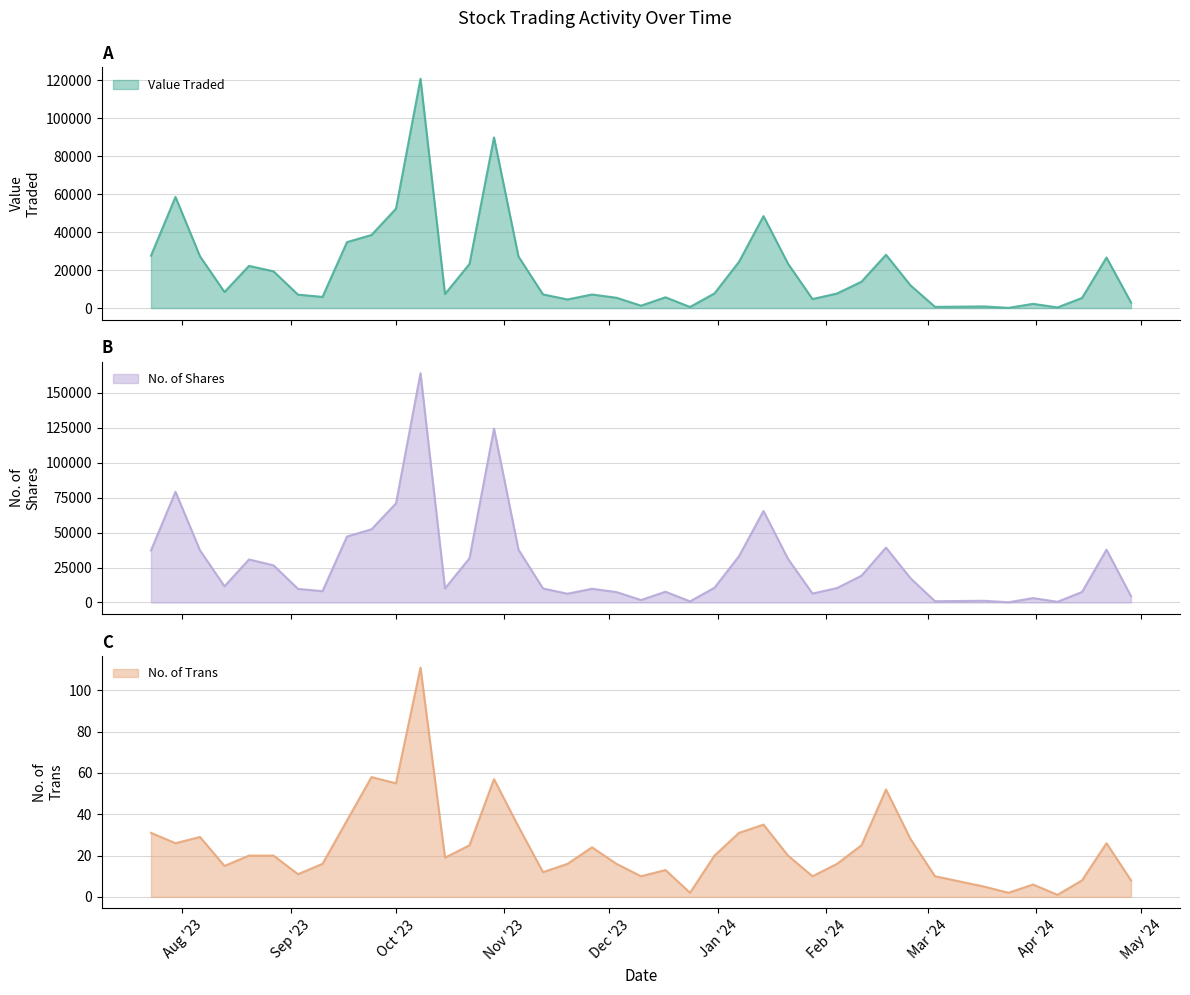

Which series has the largest range (max minus min)?

No. of Shares